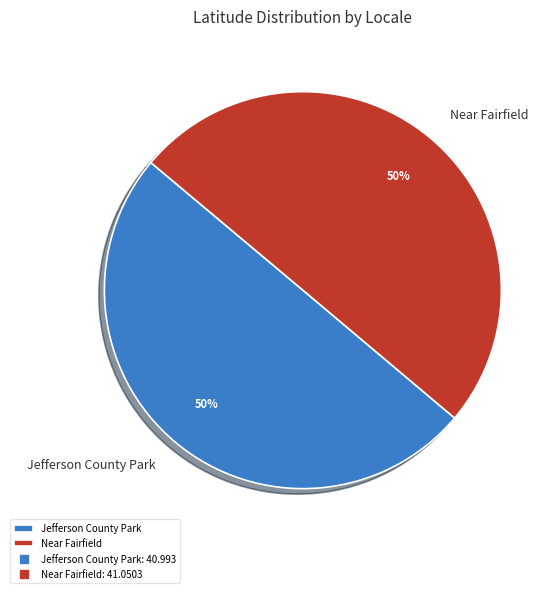

The Near Fairfield slice represents 43% of the pie. True or false?

False